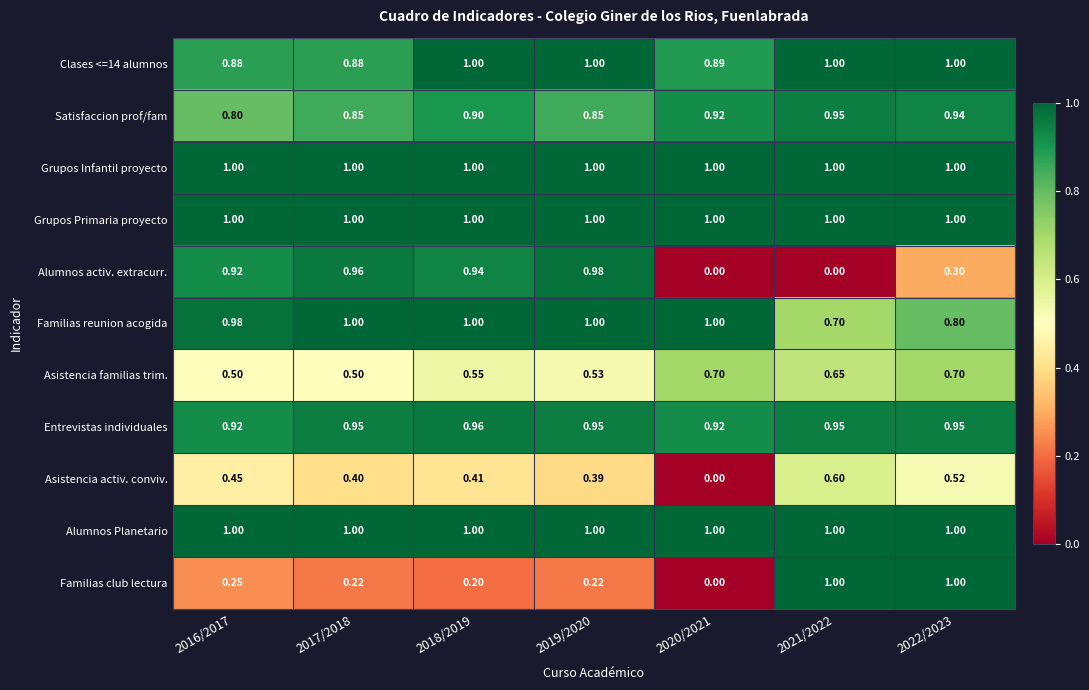

Is the value of Asistencia activ. conviv. at 2019/2020 greater than the value of Clases <=14 alumnos at 2020/2021?

No